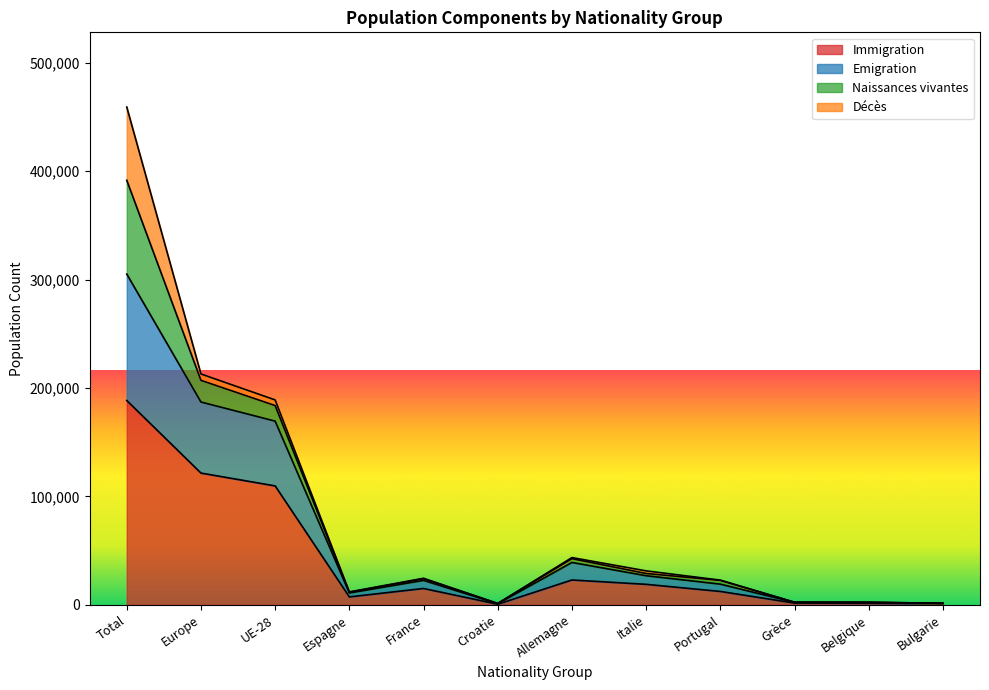

At which category is the sum across all series the highest?

Total